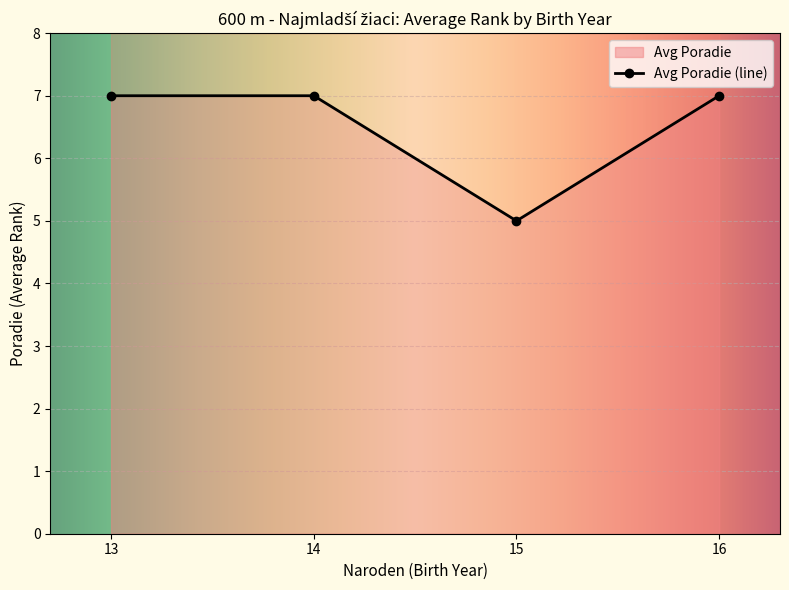

What is the value of the Avg Poradie (line) point at the 4th from the left?

7